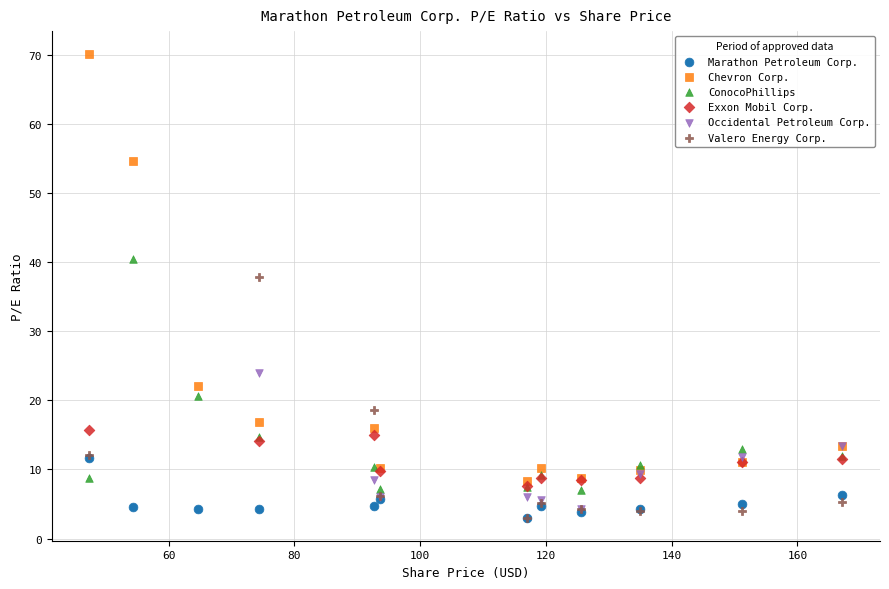

Which series has the widest spread of Y values?

Chevron Corp.